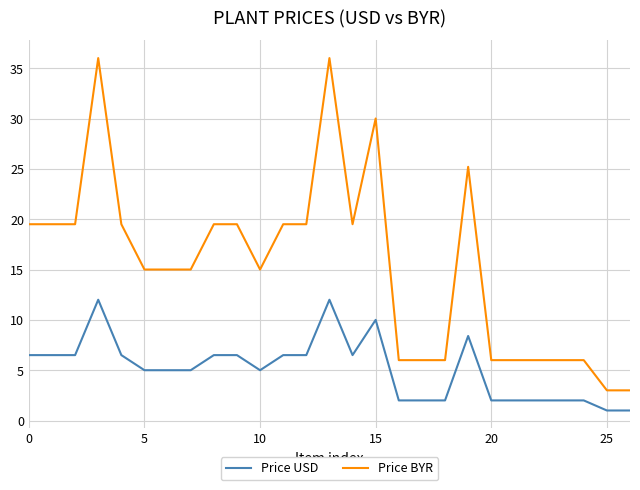

What is the maximum value for Price USD?

12.0